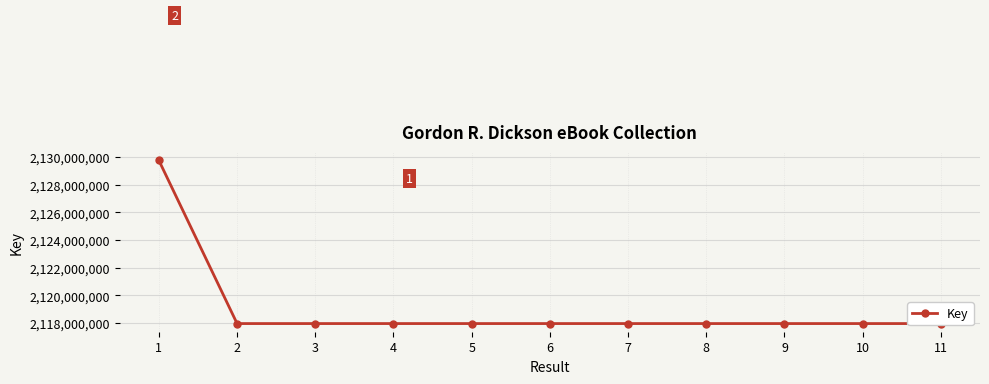

What is the value of the 2nd point from the left?

2117961169